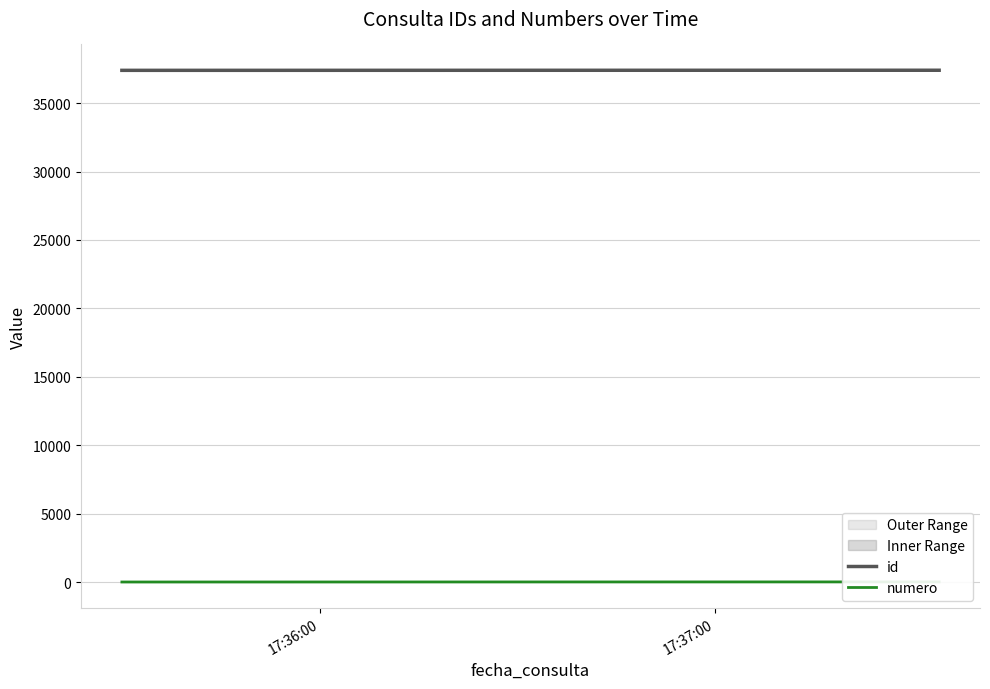

Reading right to left, list all the values displayed in this chart.

id: 37408	37407	37406	37405	37404	37403	37402	37401
numero: 8	7	6	5	4	3	2	1